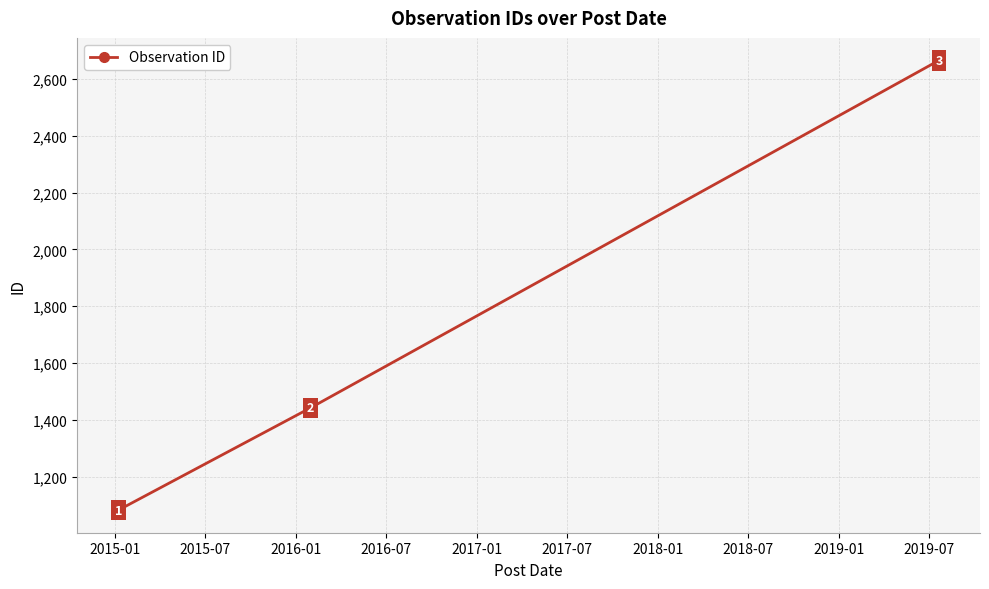

Count the number of data series in this chart.

1